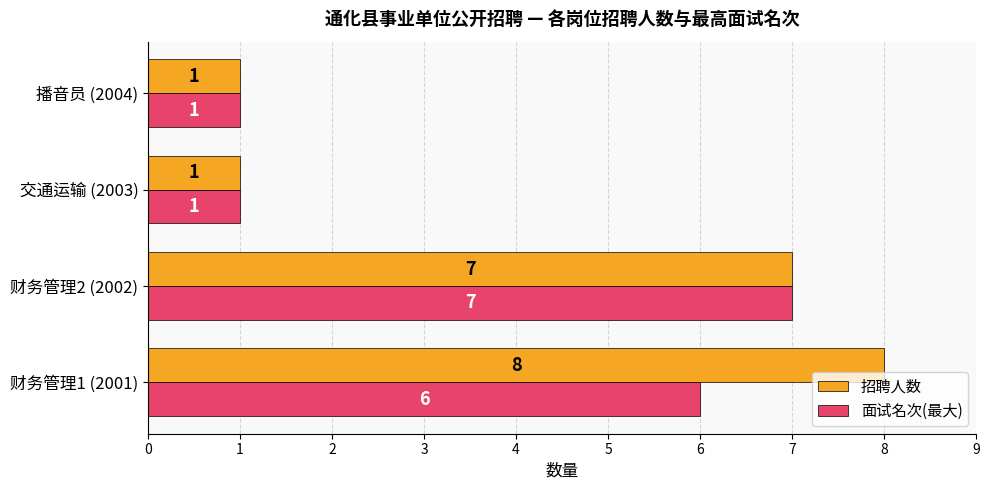

What are all the series names shown in the legend?

招聘人数, 面试名次(最大)